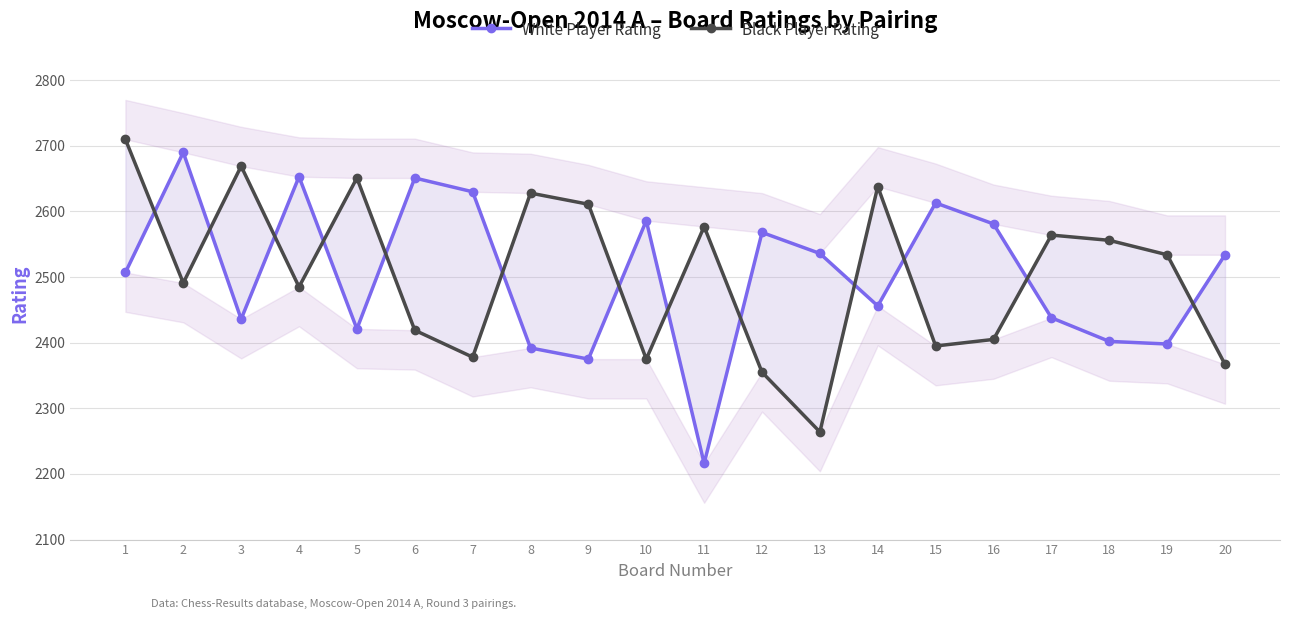

At which category is the sum across all series the highest?

1